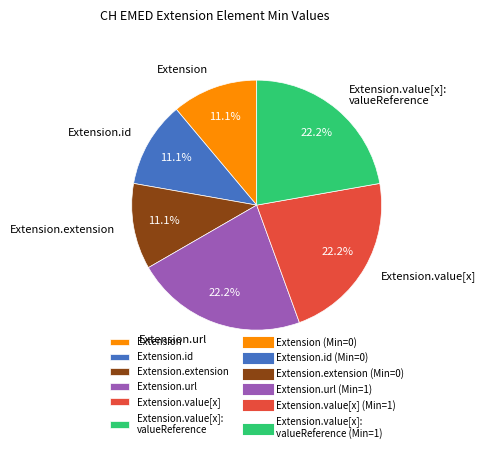

Count the number of slices in the pie.

6